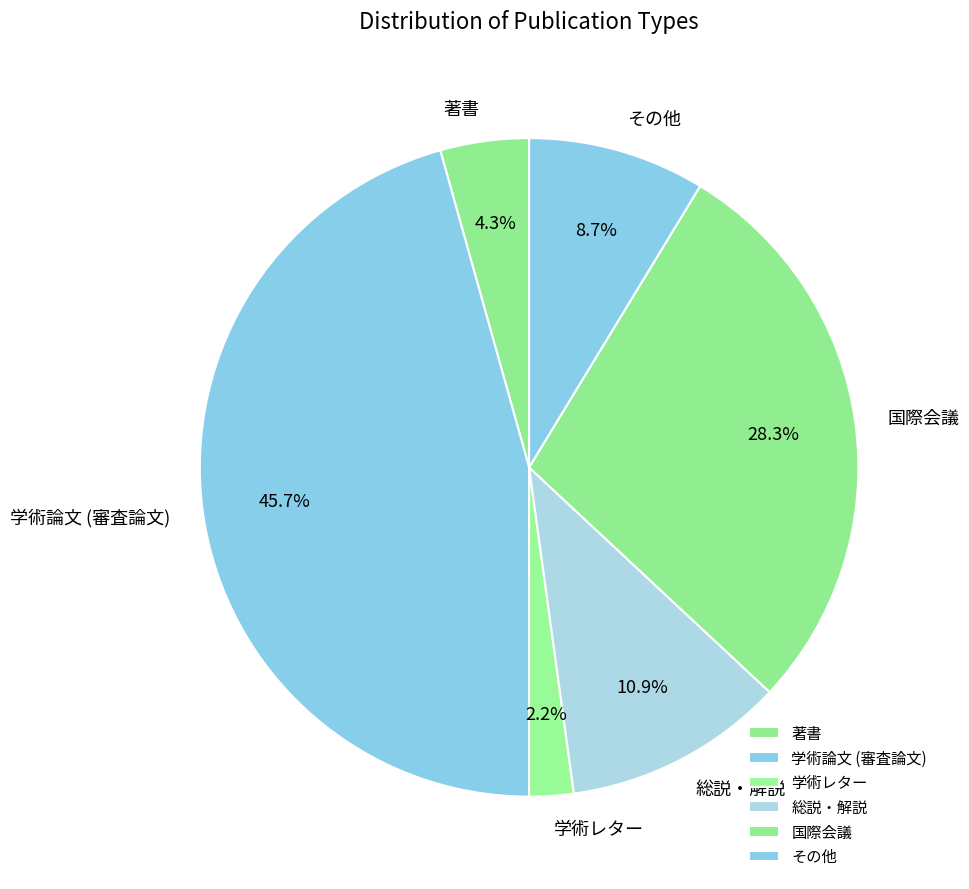

How many segments does this pie chart have?

6